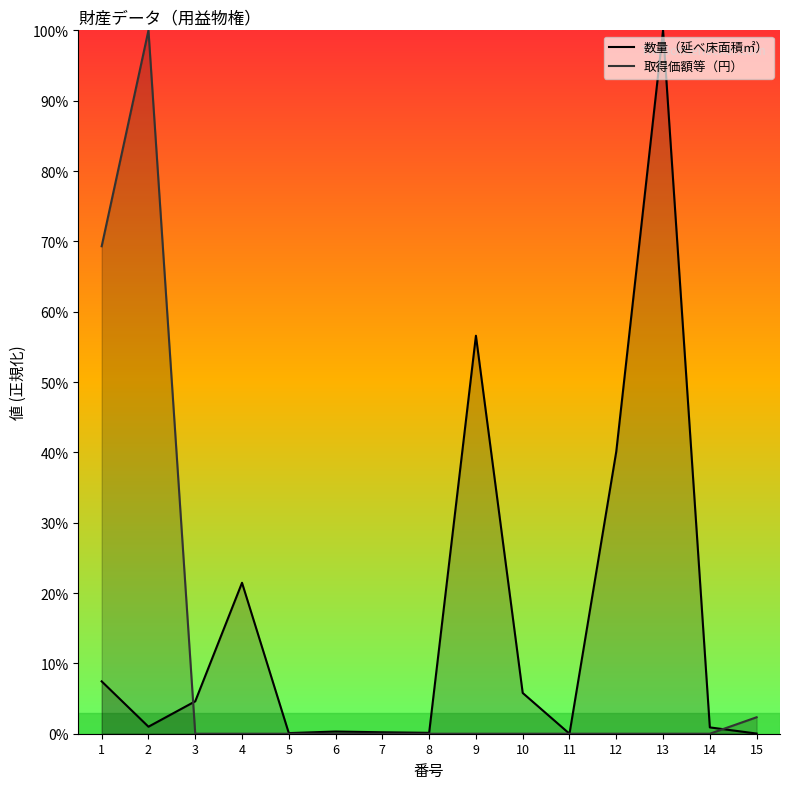

What is the value of the 数量（延べ床面積㎡） point at the 9th from the left?

0.6